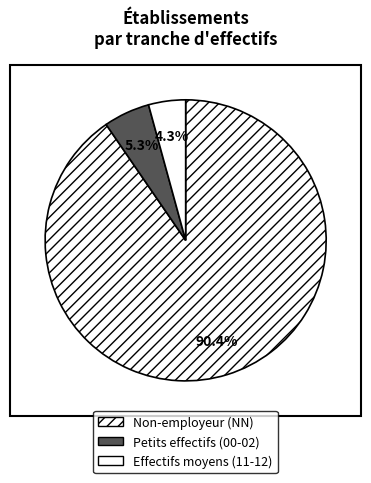

Rank the categories by value from lowest to highest.

Effectifs moyens (11-12), Petits effectifs (00-02), Non-employeur (NN)